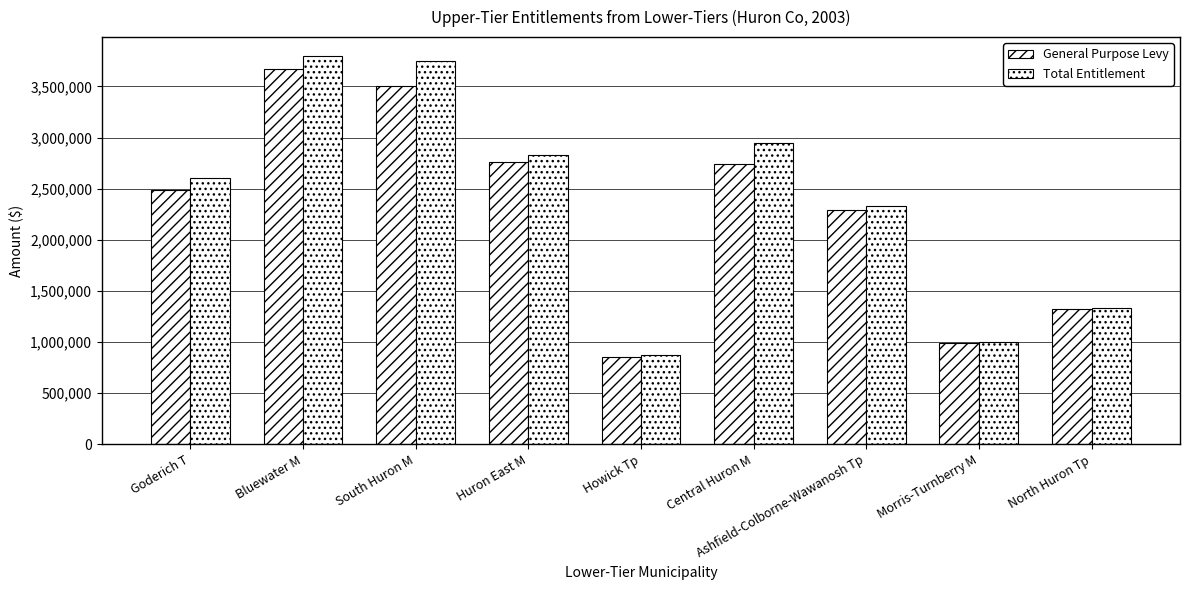

Is the value of Total Entitlement at Bluewater M greater than the value of General Purpose Levy at North Huron Tp?

Yes